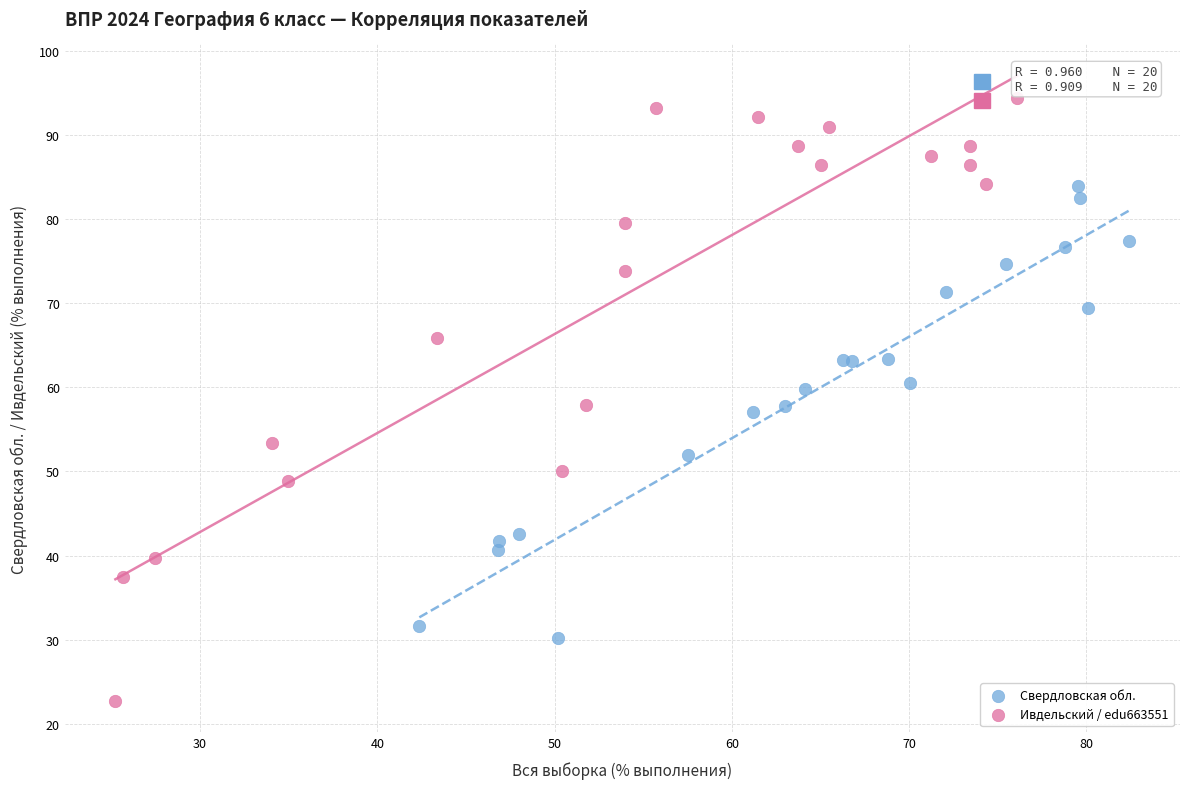

Which series reaches the maximum Y coordinate?

Ивдельский / edu663551